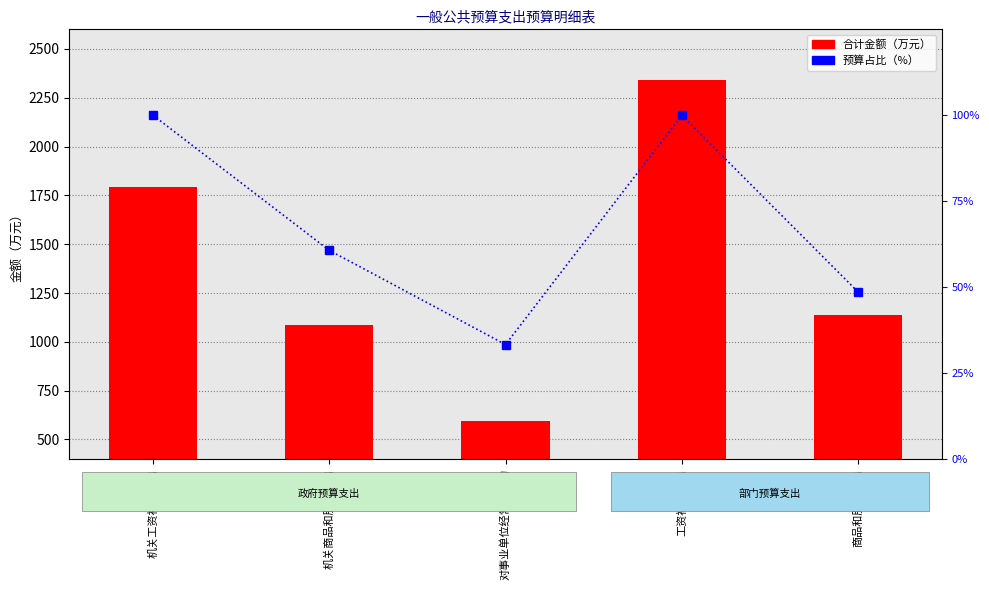

Rank the series by their maximum value, from lowest to highest.

百分比（%）, 合计金额（万元）